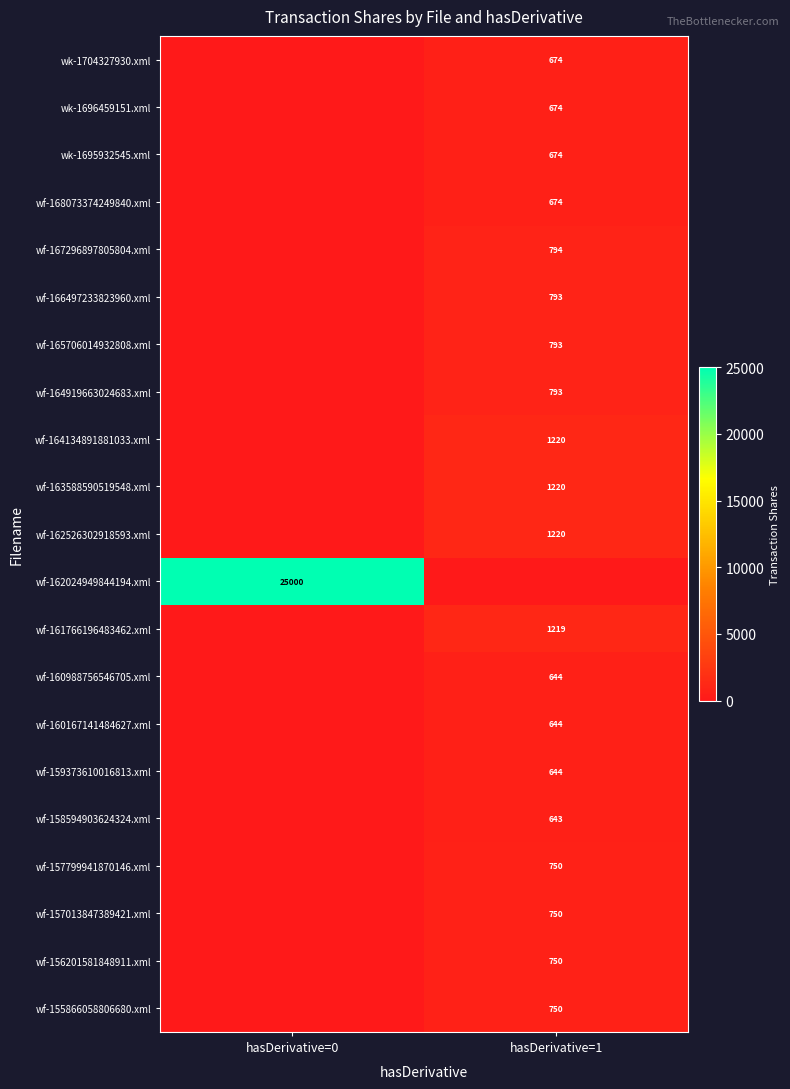

Is the value of wf-160167141484627.xml at hasDerivative=1 greater than the value of wf-161766196483462.xml at hasDerivative=1?

No